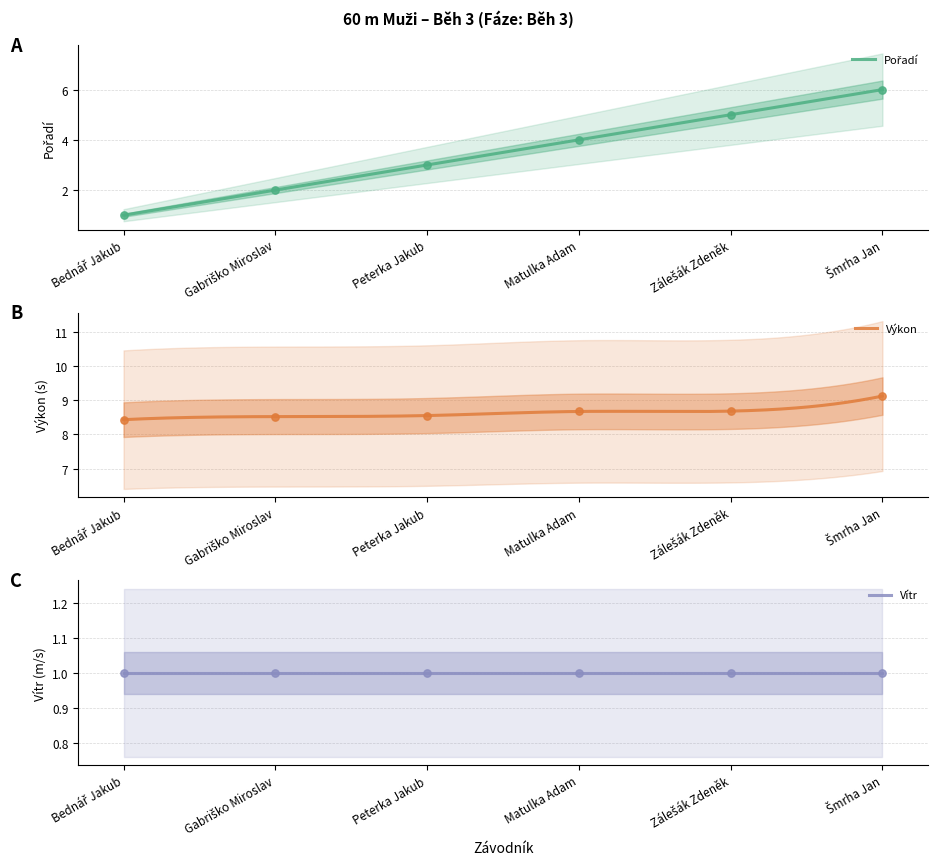

At which category is the sum across all series the highest?

Šmrha Jan